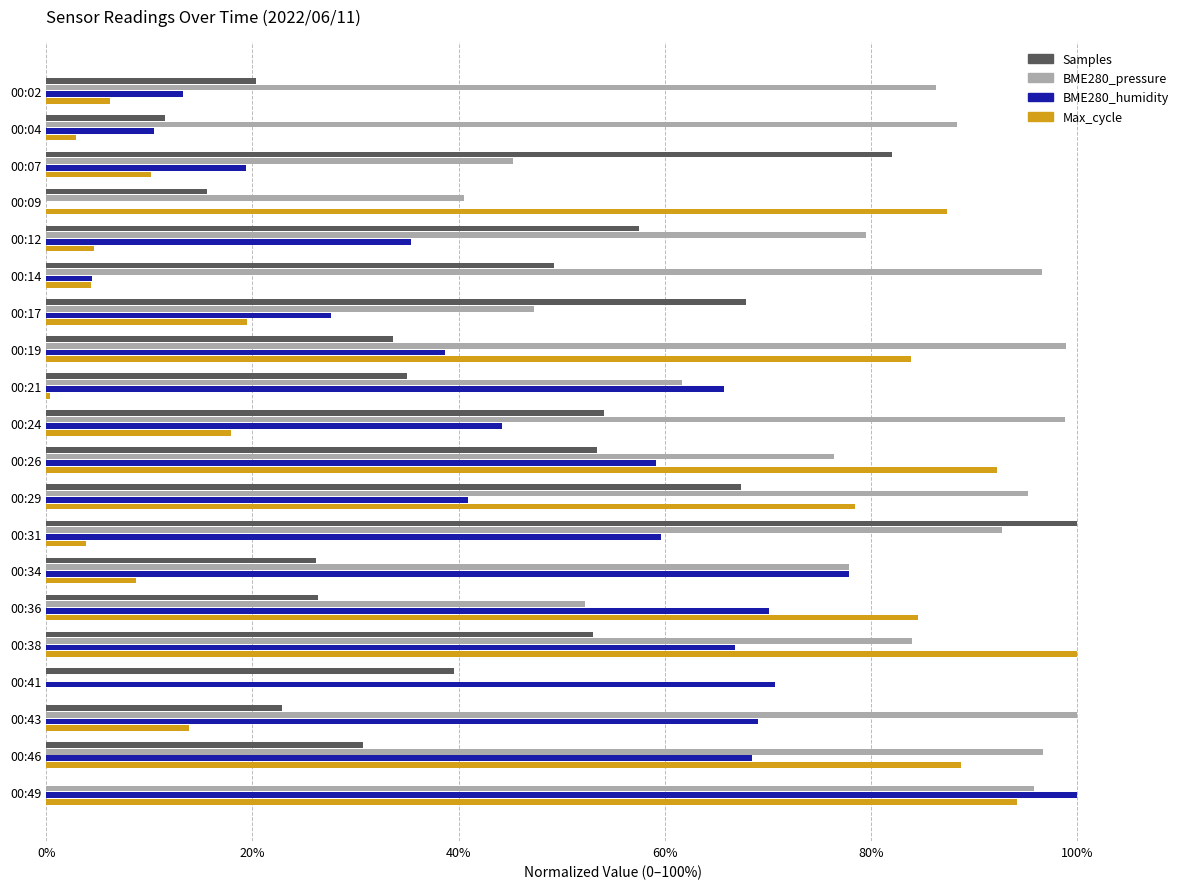

The value of BME280_humidity at 00:02 is 13.3. True or false?

True